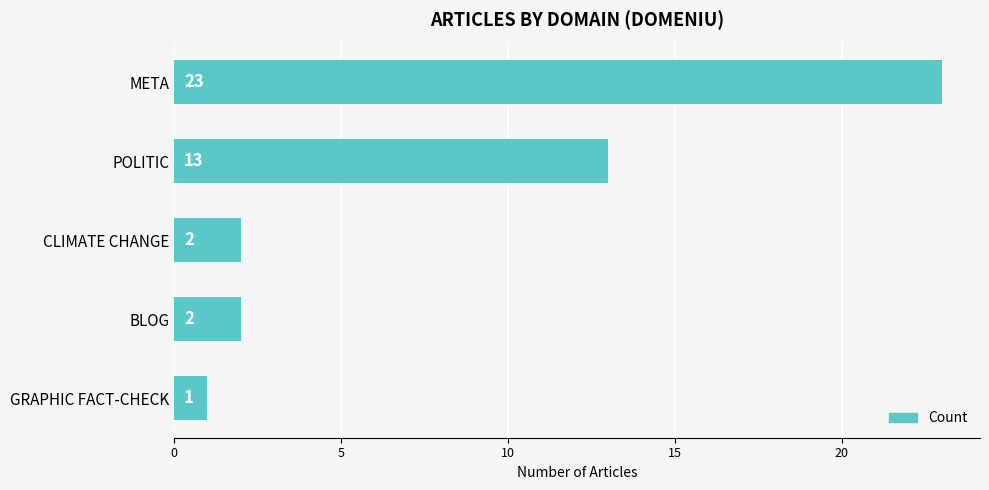

Is it true that the value at POLITIC is 17?

False